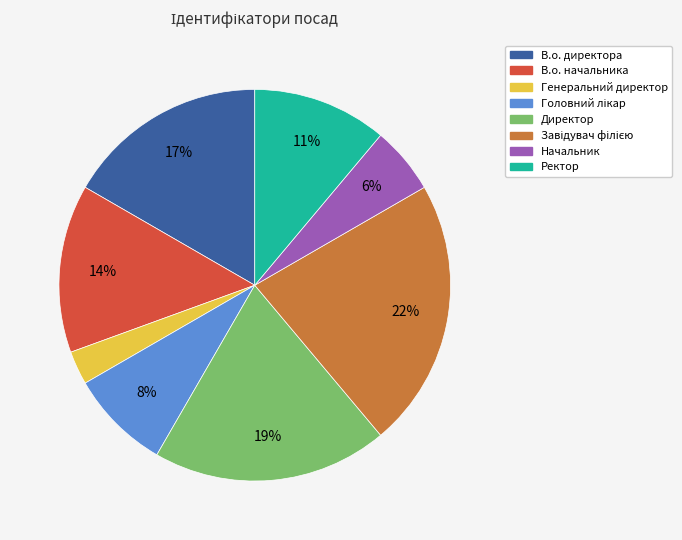

Count the number of slices in the pie.

8